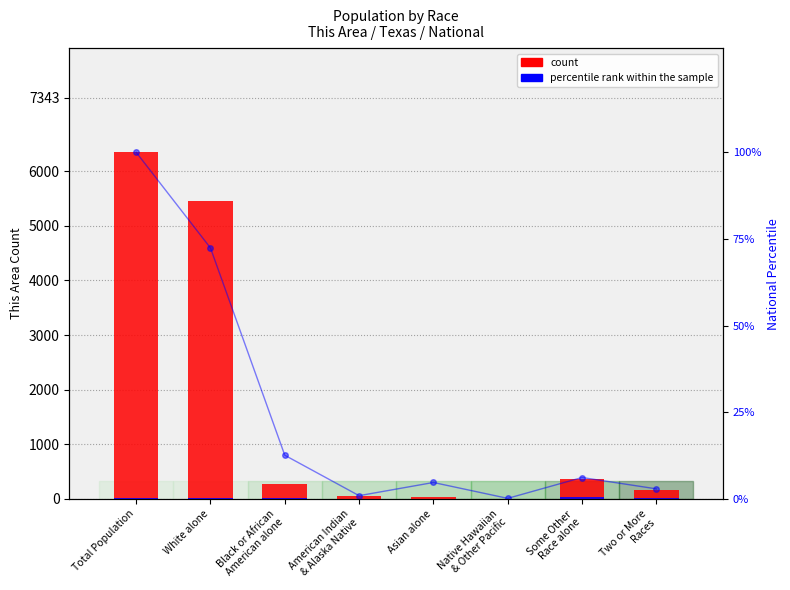

Which series has the largest total across all categories?

This Area count